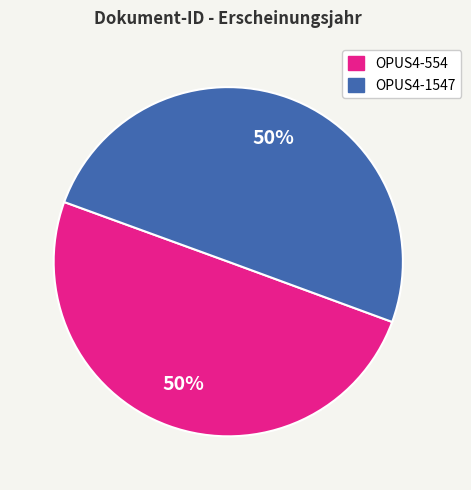

Combined, do OPUS4-554 and OPUS4-1547 account for over 50%?

Yes